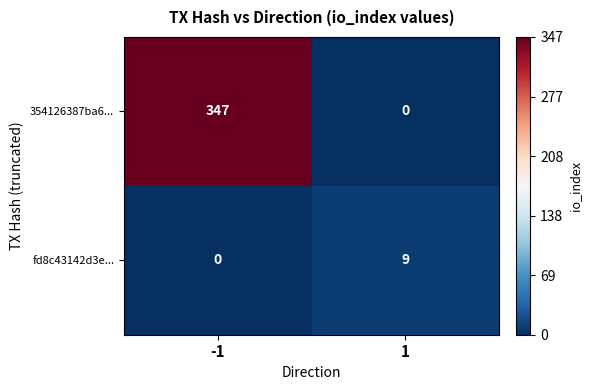

At how many categories does at least one series exceed 258?

1